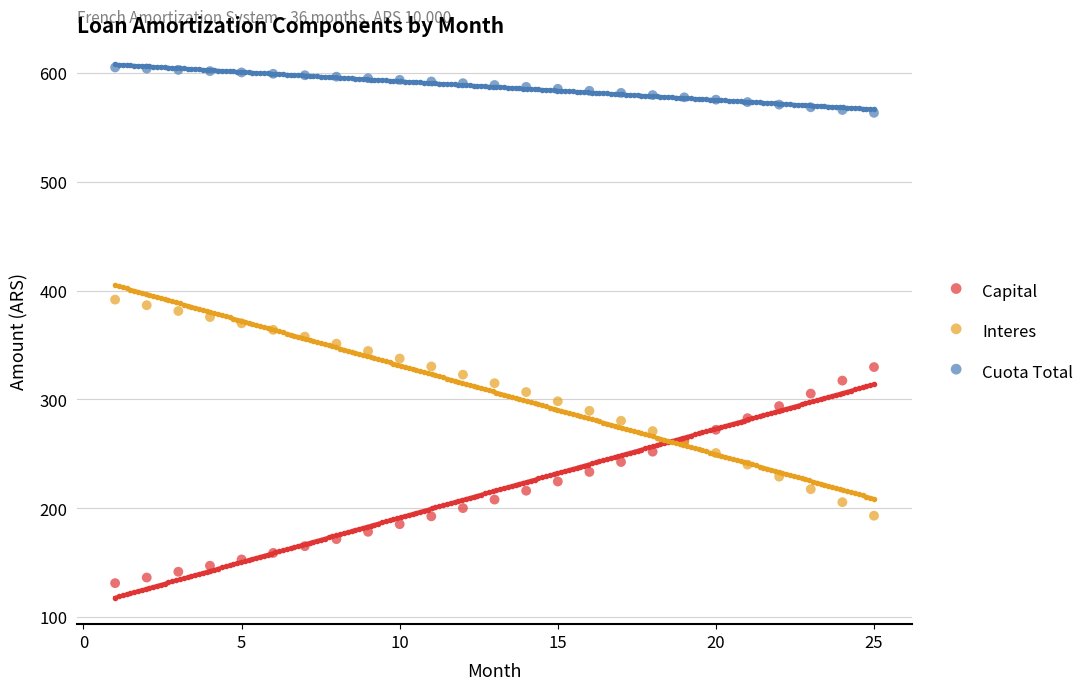

Which series reaches the minimum Y coordinate?

Capital